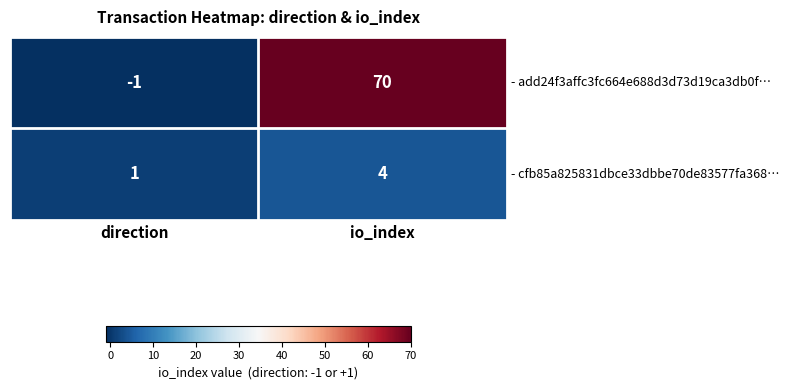

Is it true that - cfb85a825831dbce33dbbe70de83577fa368… equals 2 at io_index?

False